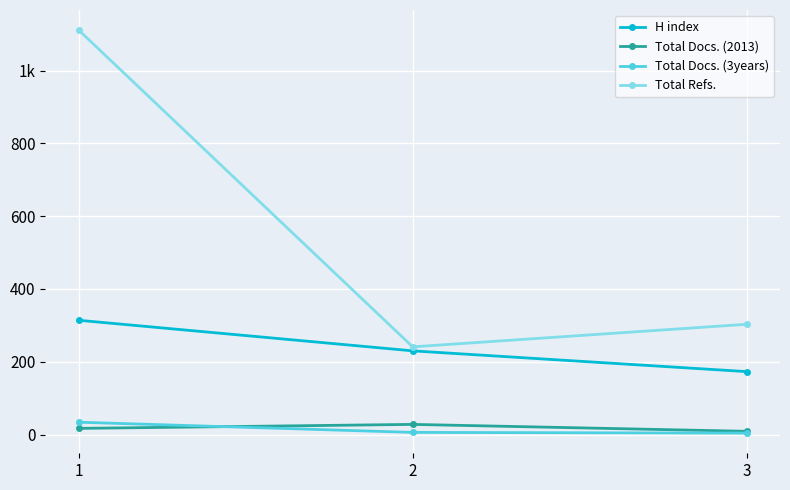

Reading left to right, what are all the values shown in this chart?

H index: 1=314	2=230	3=173
Total Docs. (2013): 1=17	2=28	3=9
Total Docs. (3years): 1=34	2=6	3=4
Total Refs.: 1=1111	2=241	3=303